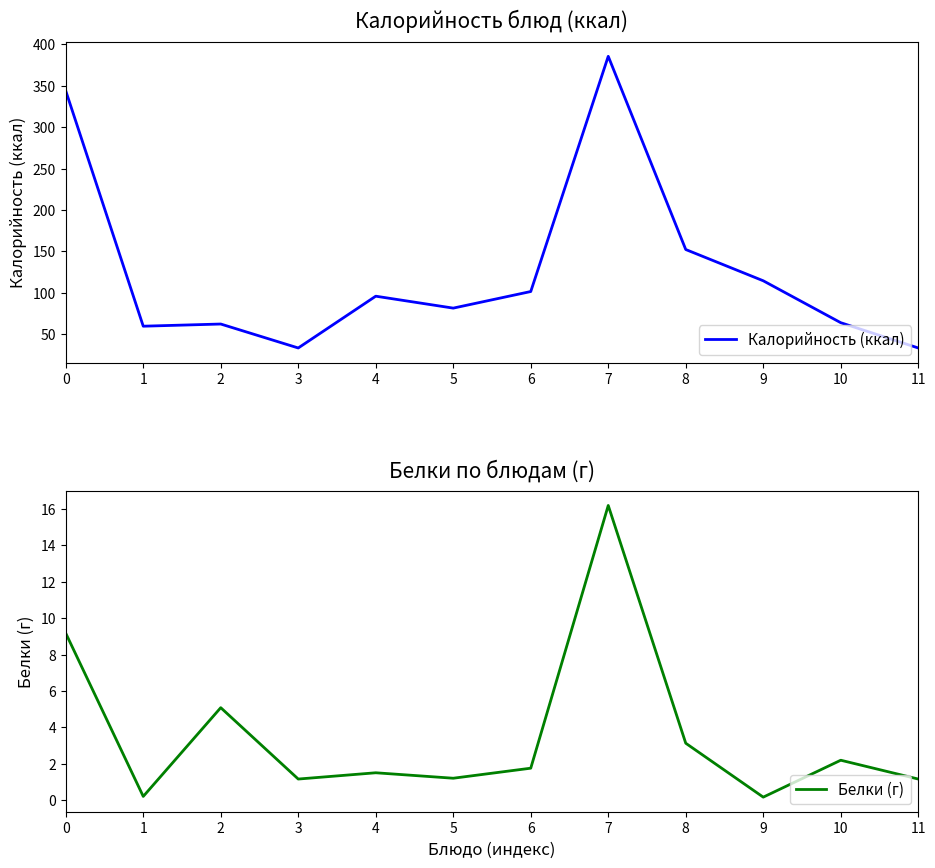

Between 7 and 5, which is larger?

7